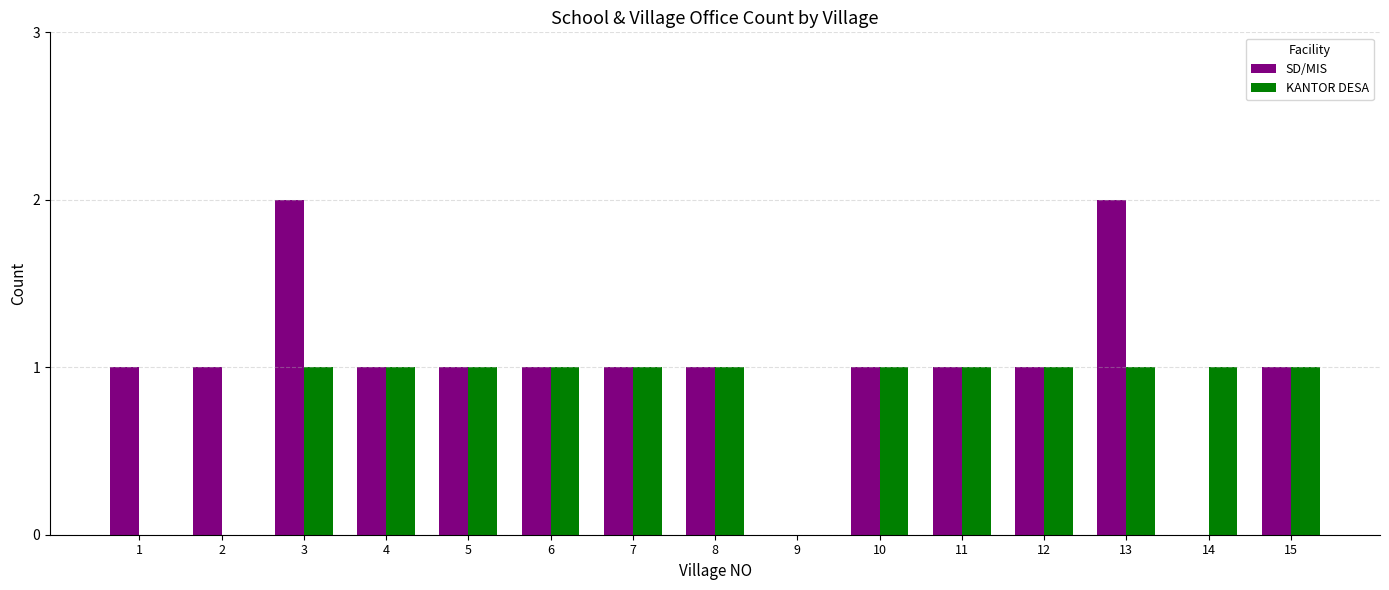

Is it true that SD/MIS equals 1 at 8?

True